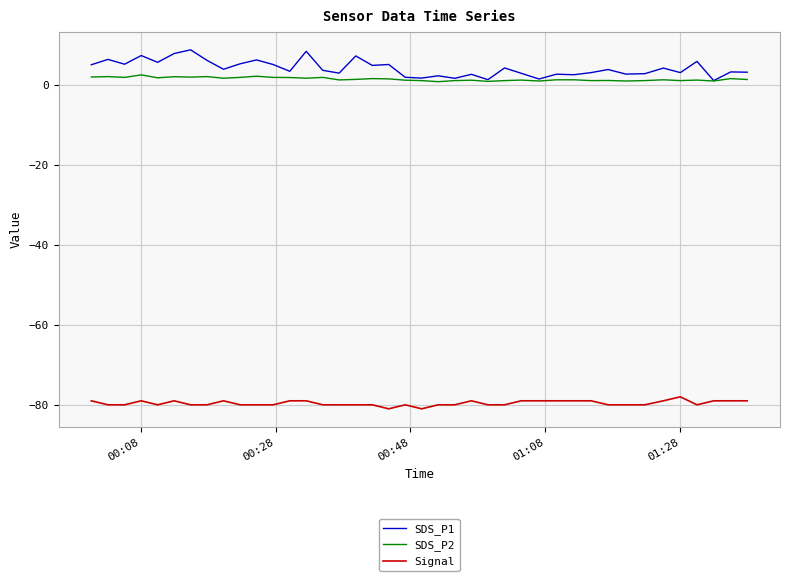

Count the number of categories in the chart.

40